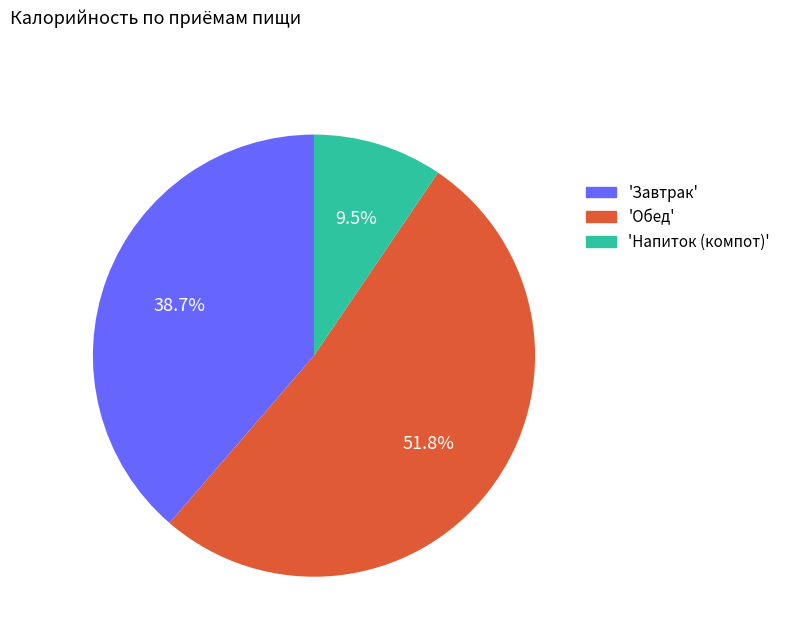

Which category has the smallest portion of the pie?

'Напиток (компот)'